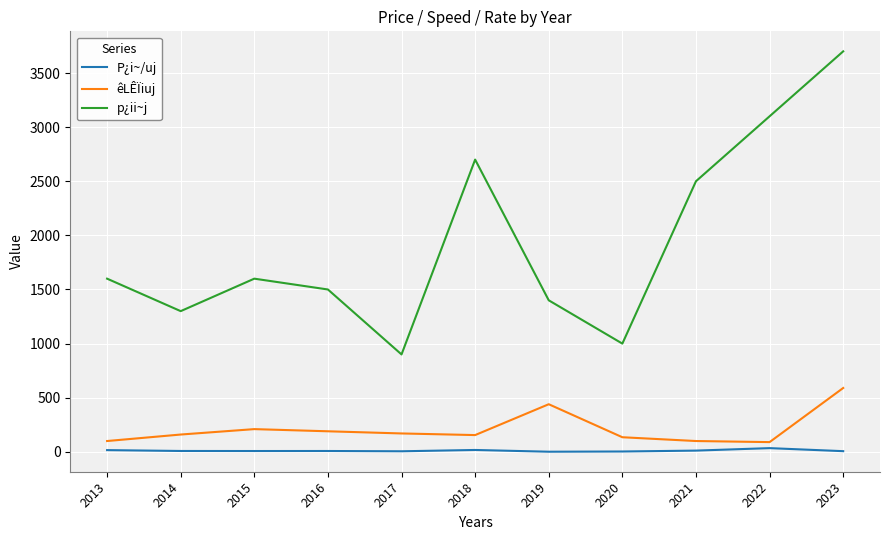

At which label does p¿ii~j reach its minimum?

2017